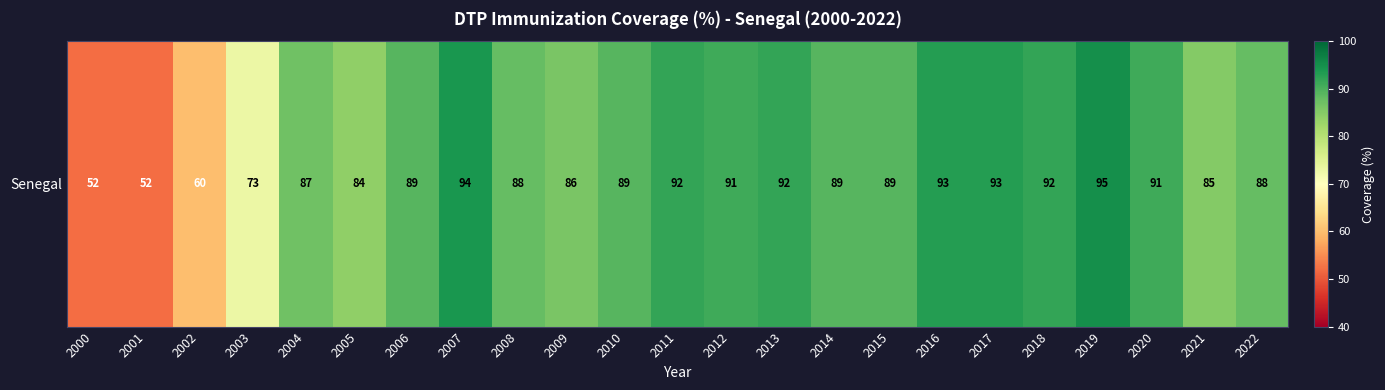

Reading right to left, list all the values displayed in this chart.

2022=88	2021=85	2020=91	2019=95	2018=92	2017=93	2016=93	2015=89	2014=89	2013=92	2012=91	2011=92	2010=89	2009=86	2008=88	2007=94	2006=89	2005=84	2004=87	2003=73	2002=60	2001=52	2000=52